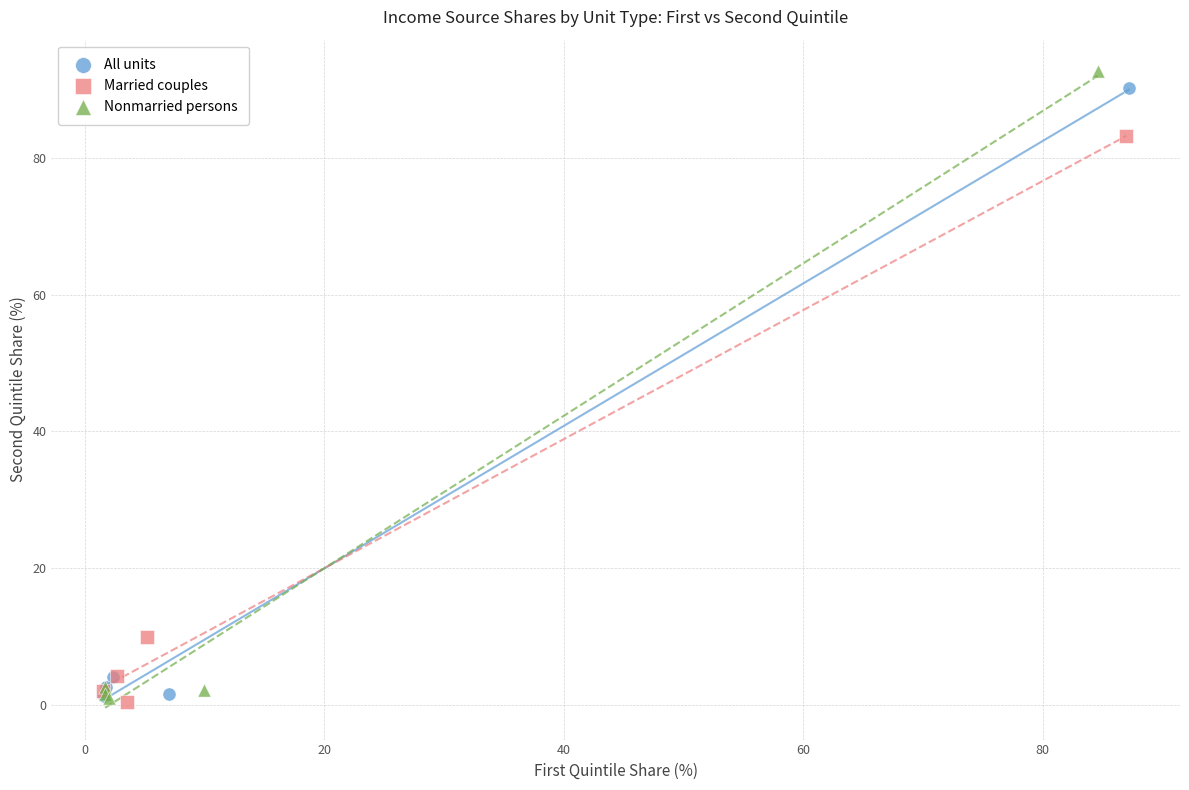

Which series has the largest Y range (max minus min)?

Nonmarried persons